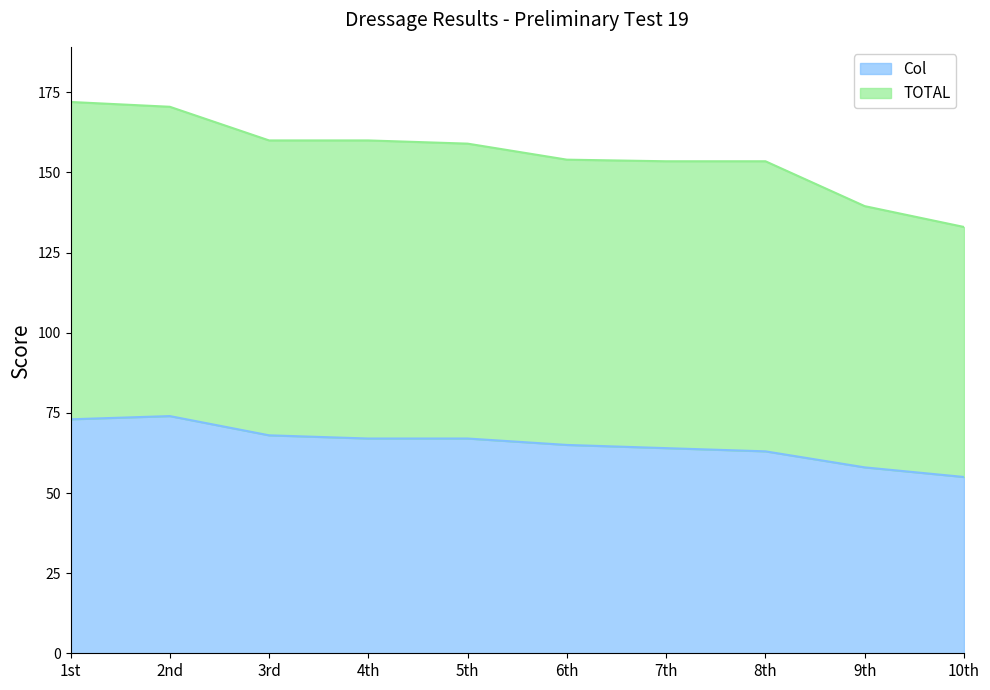

How many distinct data groups are displayed?

2